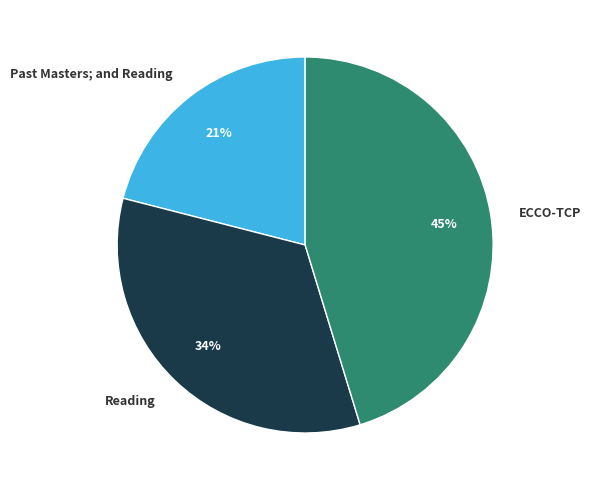

Which slice is the largest?

ECCO-TCP